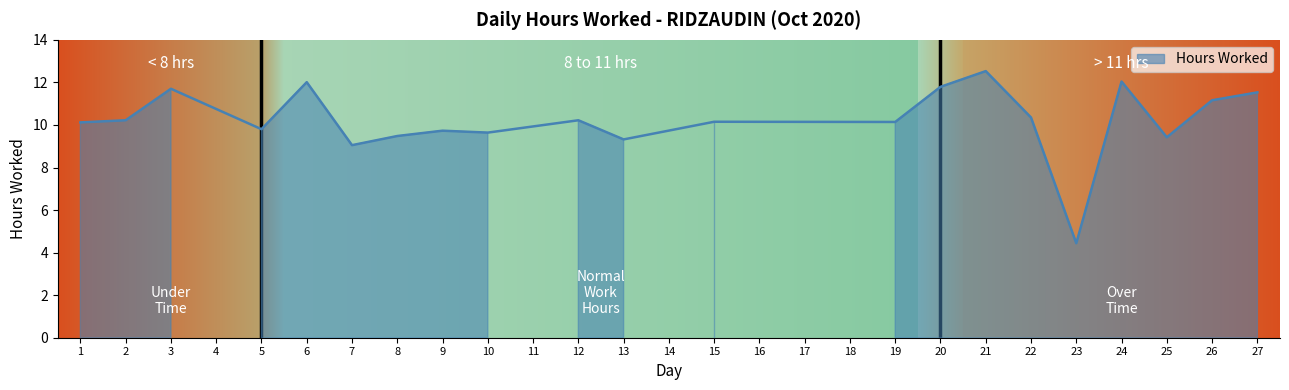

How many lines are shown in the chart?

1